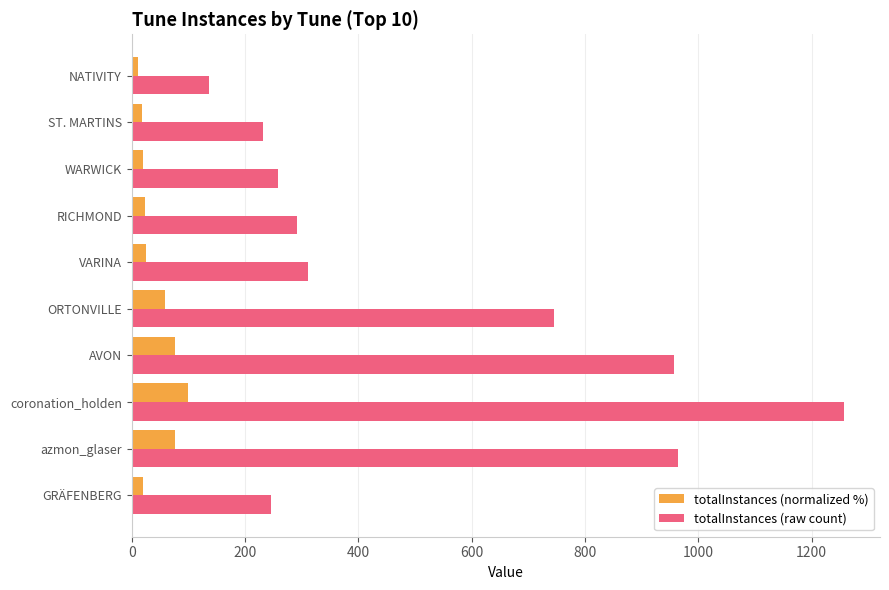

Which series has the largest range (max minus min)?

totalInstances (raw count)